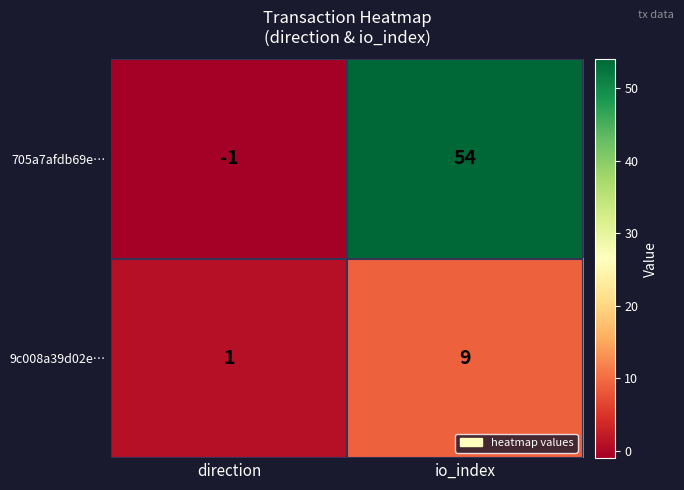

Which series has the largest range (max minus min)?

705a7afdb69e…